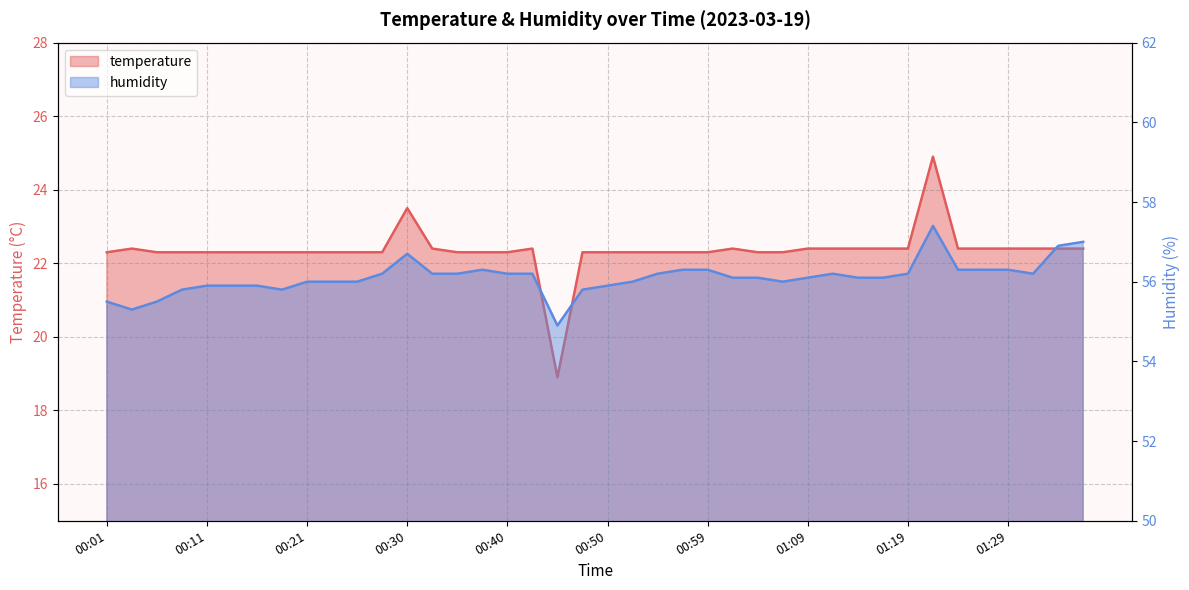

At which category is the sum across all series the highest?

01:21